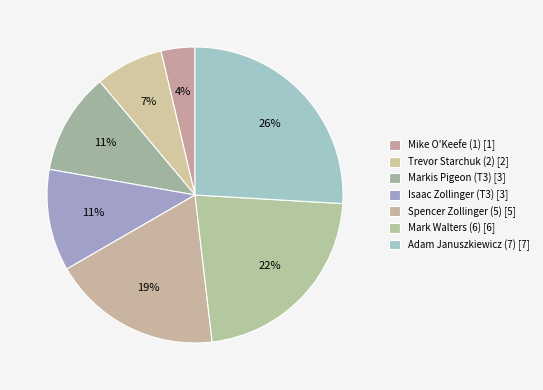

Is there a majority slice in this chart?

No